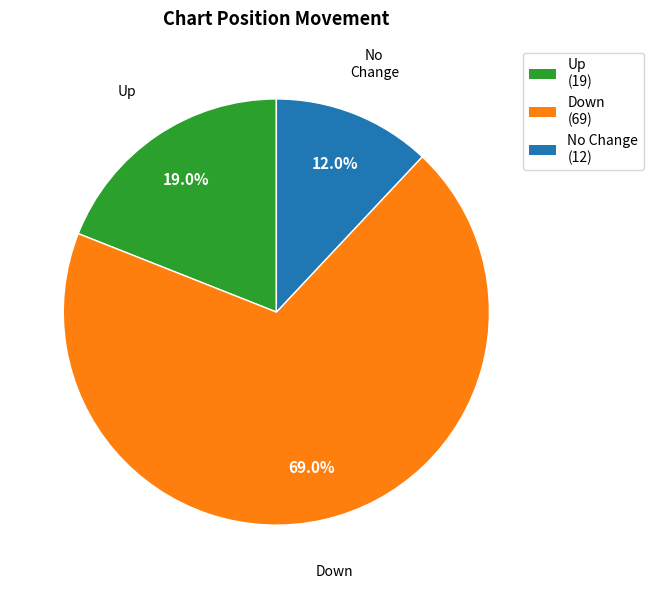

Is there any slice that represents more than half of the pie?

Yes